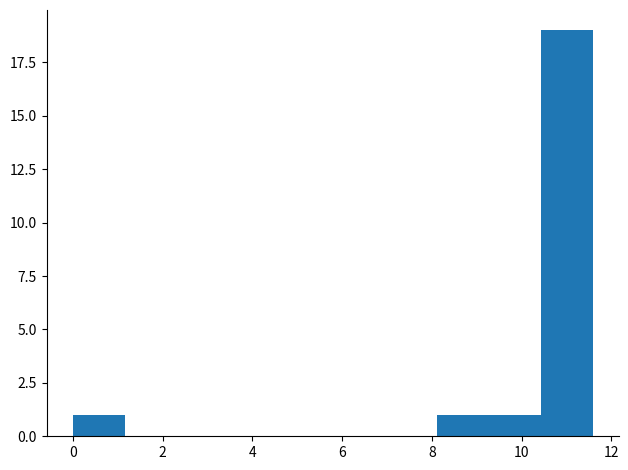

Reading left to right, transcribe this chart: for each bar, give the range it covers on the x-axis and its height. Neither the bar edges nor the heights are printed on the chart, so give them approximately, as read against the axes.

0.0 to 1.2: 1
1.2 to 2.4: 0
2.4 to 3.4: 0
3.4 to 4.6: 0
4.6 to 5.8: 0
5.8 to 7.0: 0
7.0 to 8.2: 0
8.2 to 9.2: 1
9.2 to 10.4: 1
10.4 to 11.6: 19